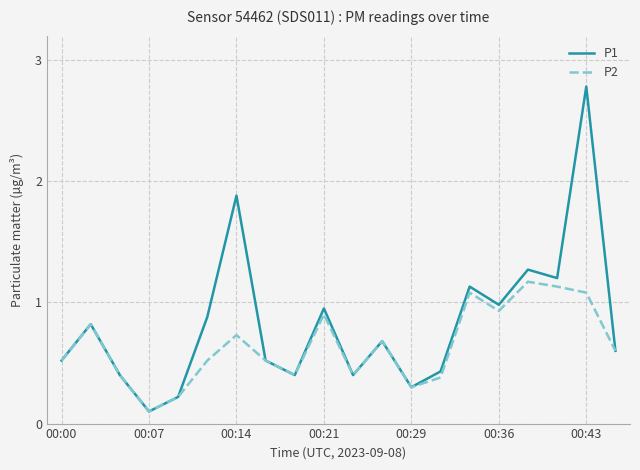

Which series has the widest spread of values?

P1